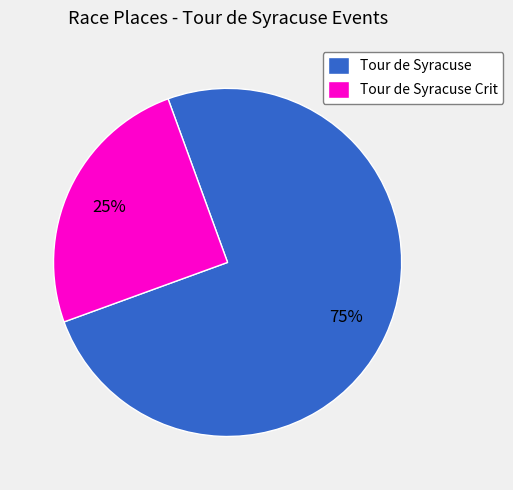

Approximately how many times larger is the value at Tour de Syracuse Crit compared to Tour de Syracuse?

0.3